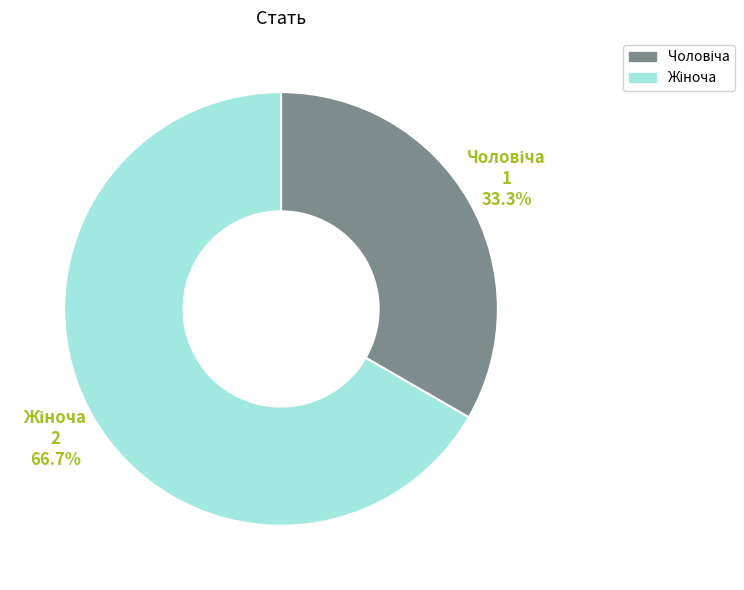

To the nearest percent, what is the average slice percentage?

50%